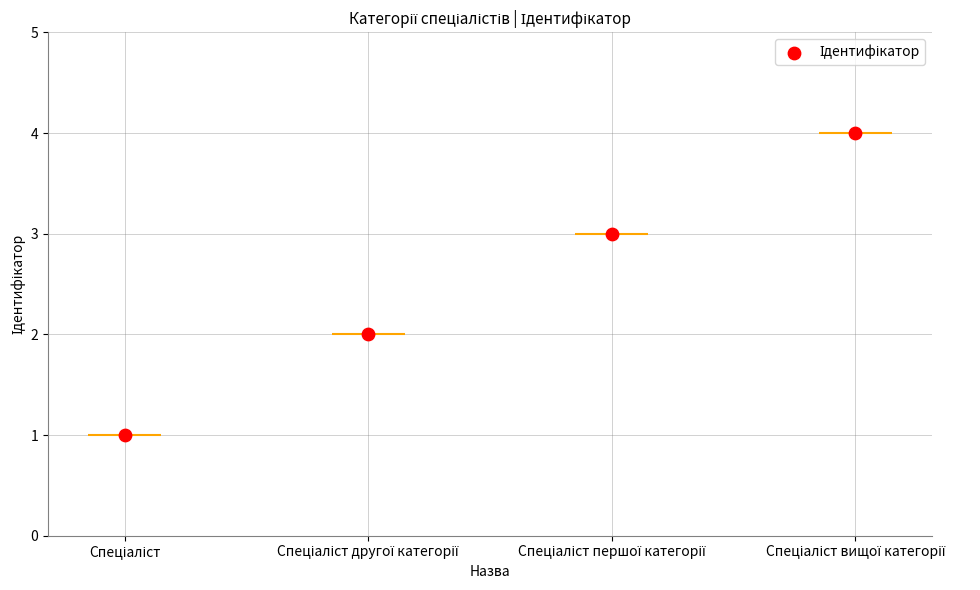

What is the change in value from Спеціаліст to Спеціаліст другої категорії?

+1